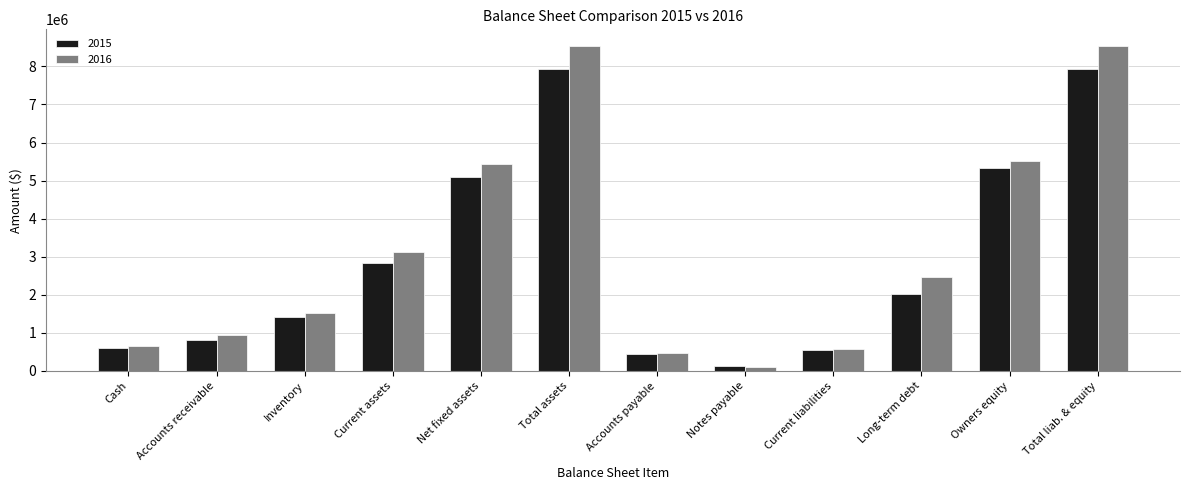

At which label does 2016 first exceed 2463600?

Current assets